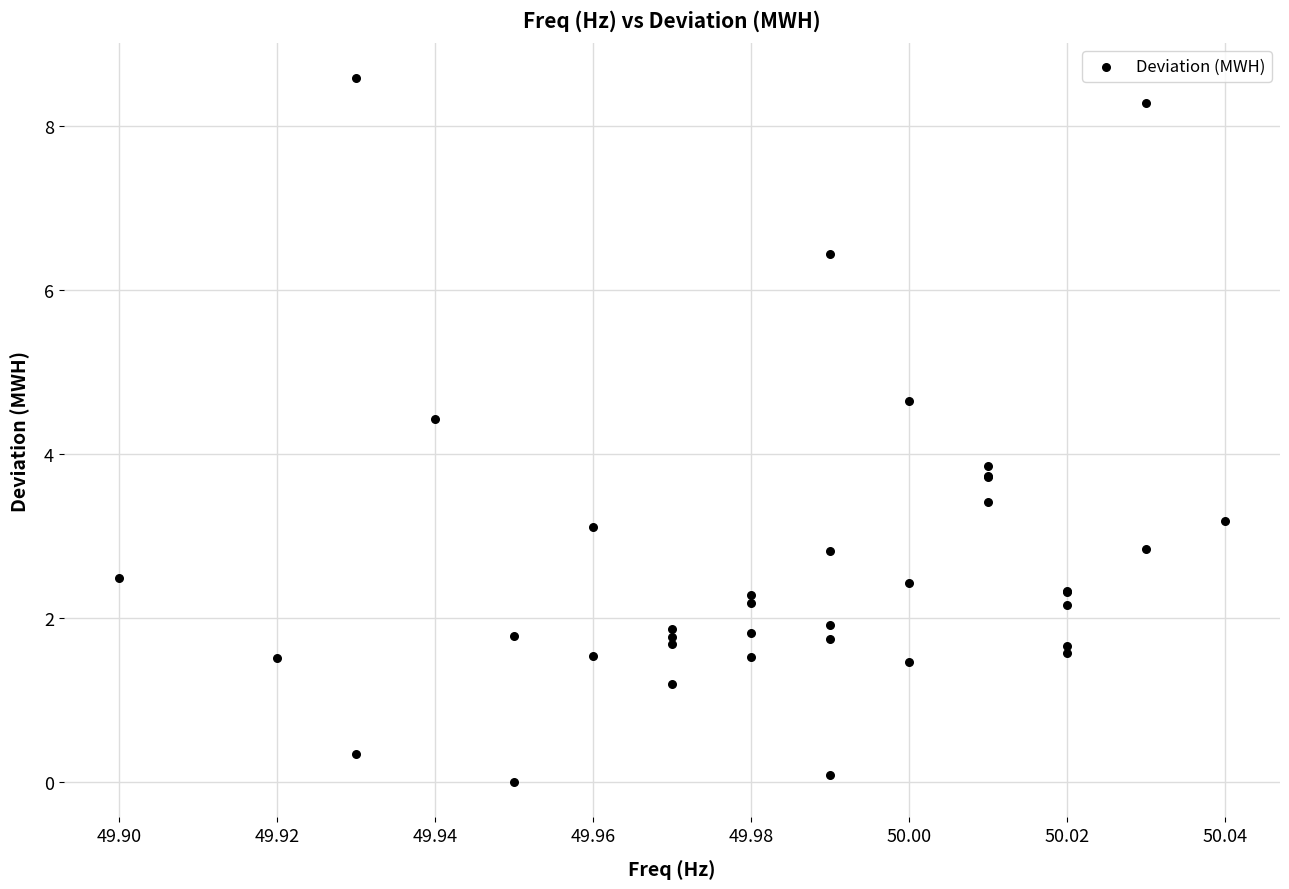

What Y value in the scatter plot is closest to 4?

3.9